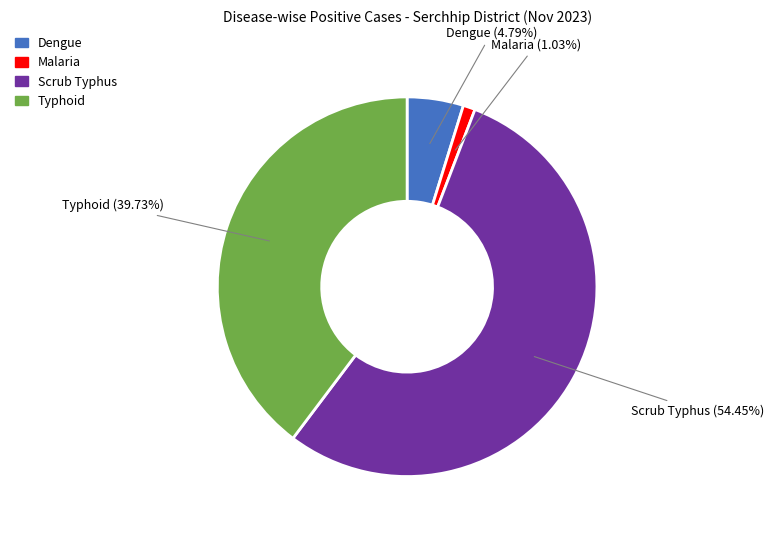

To the nearest percent, what is the difference between the largest and smallest slice percentages?

53%